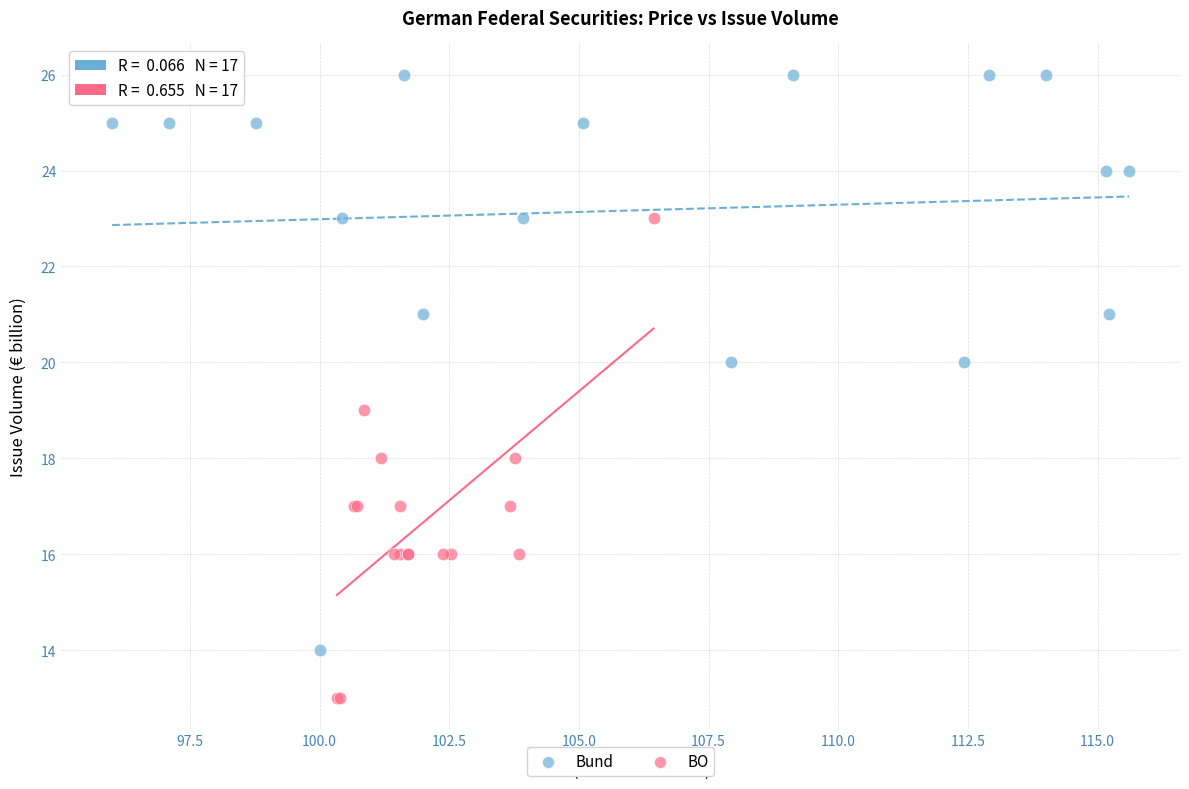

Which series has the widest spread of Y values?

Bund